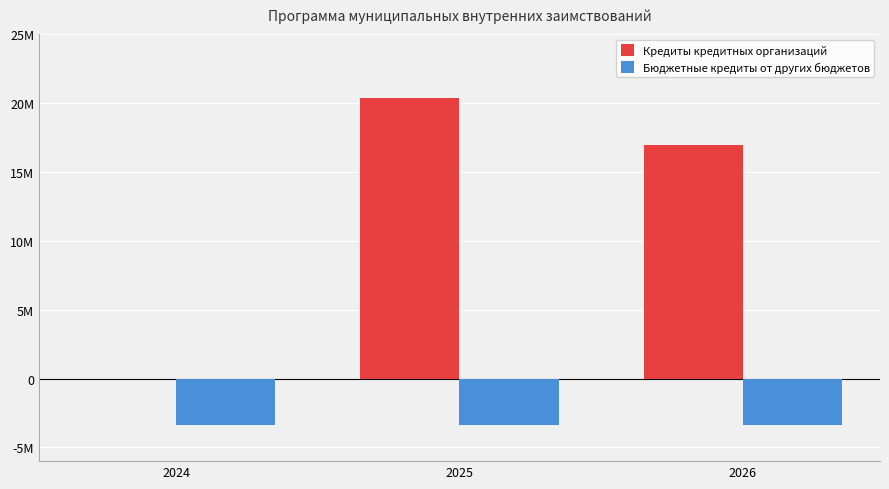

What is the minimum value for Бюджетные кредиты от других бюджетов?

-3400000